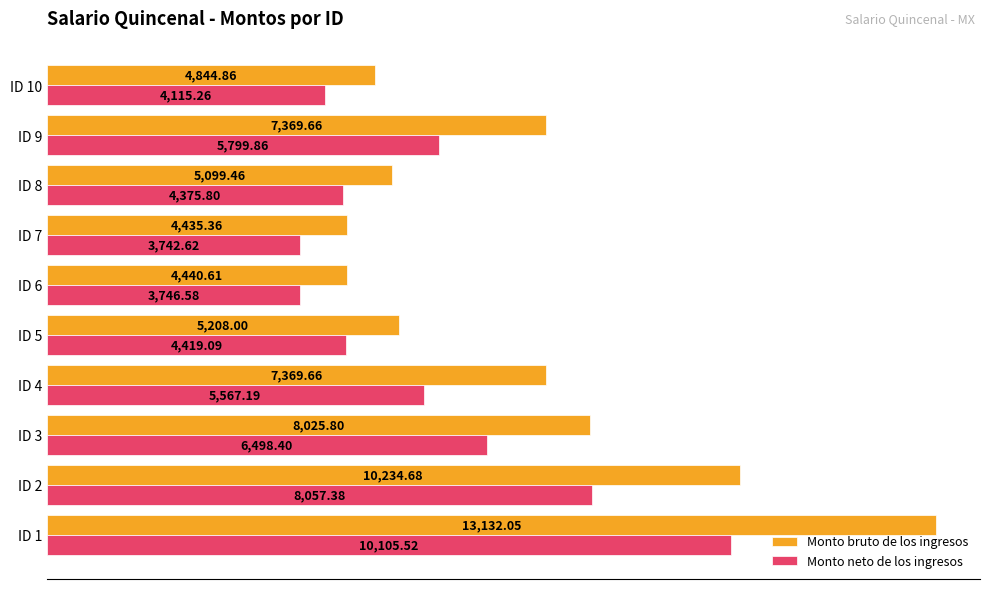

Between ID 1 and ID 9, which series saw the biggest shift?

Monto bruto de los ingresos